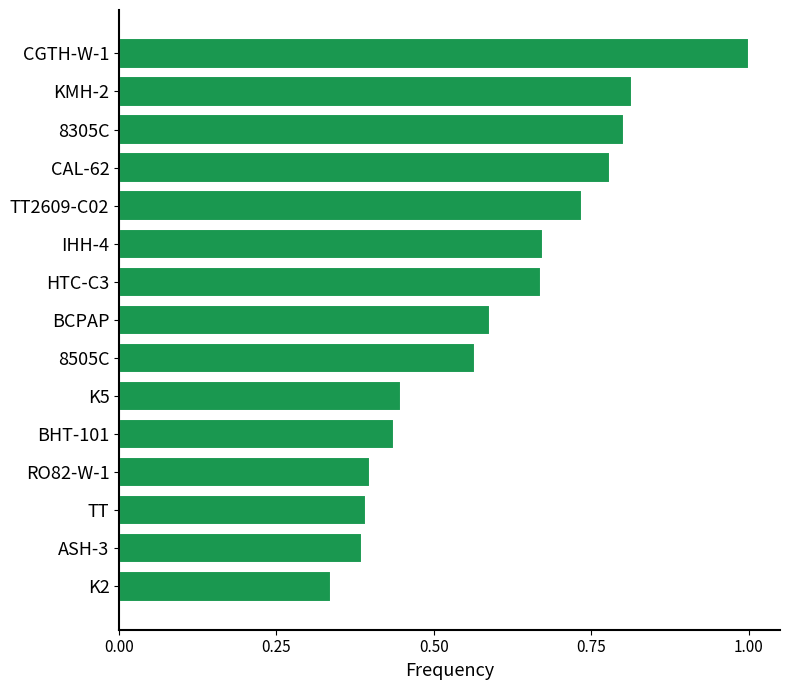

What is the change in value from TT to IHH-4?

+0.3